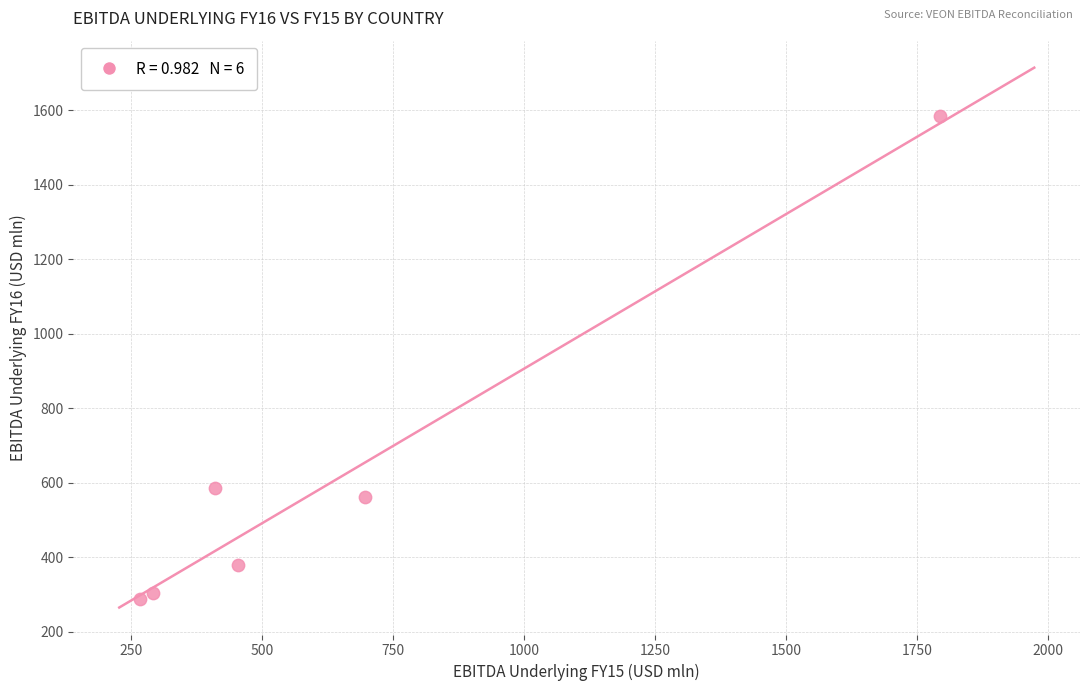

What Y value in the scatter plot is closest to 936?

587.1